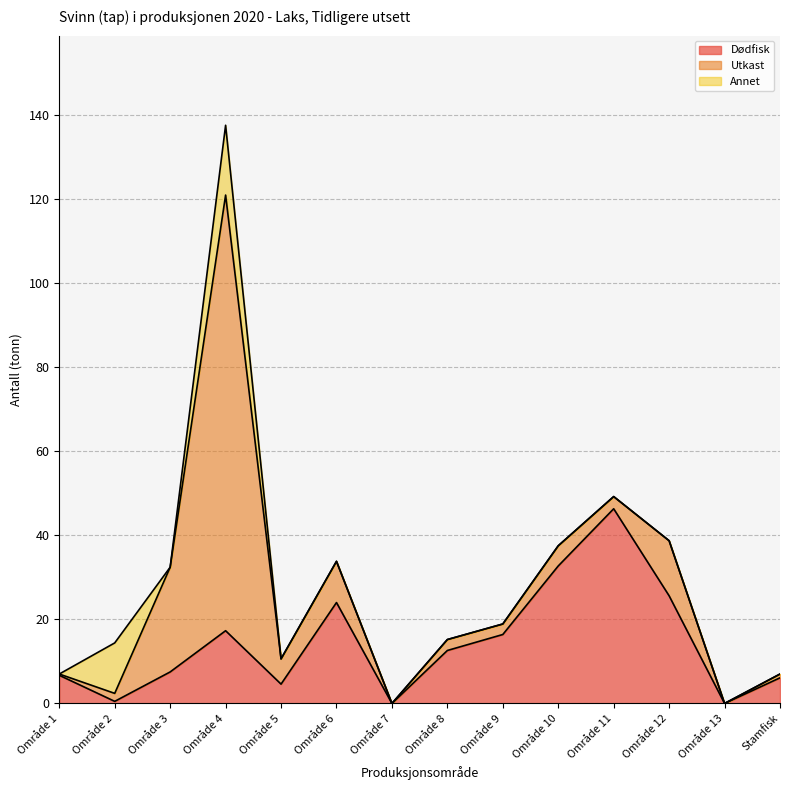

The Annet series shows -52.6 at Område 12. True or false?

False